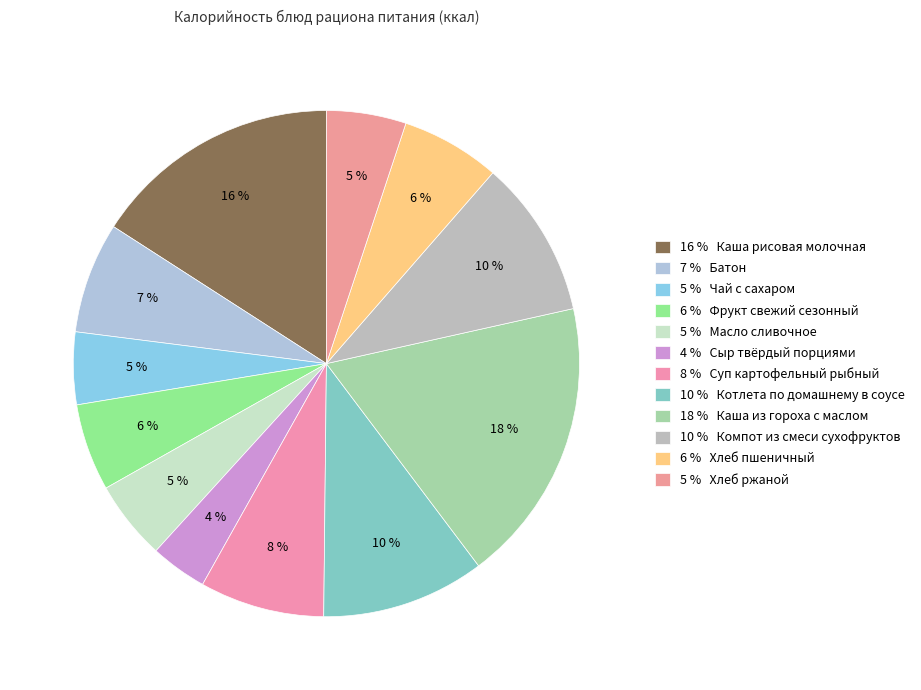

How many segments does this pie chart have?

12